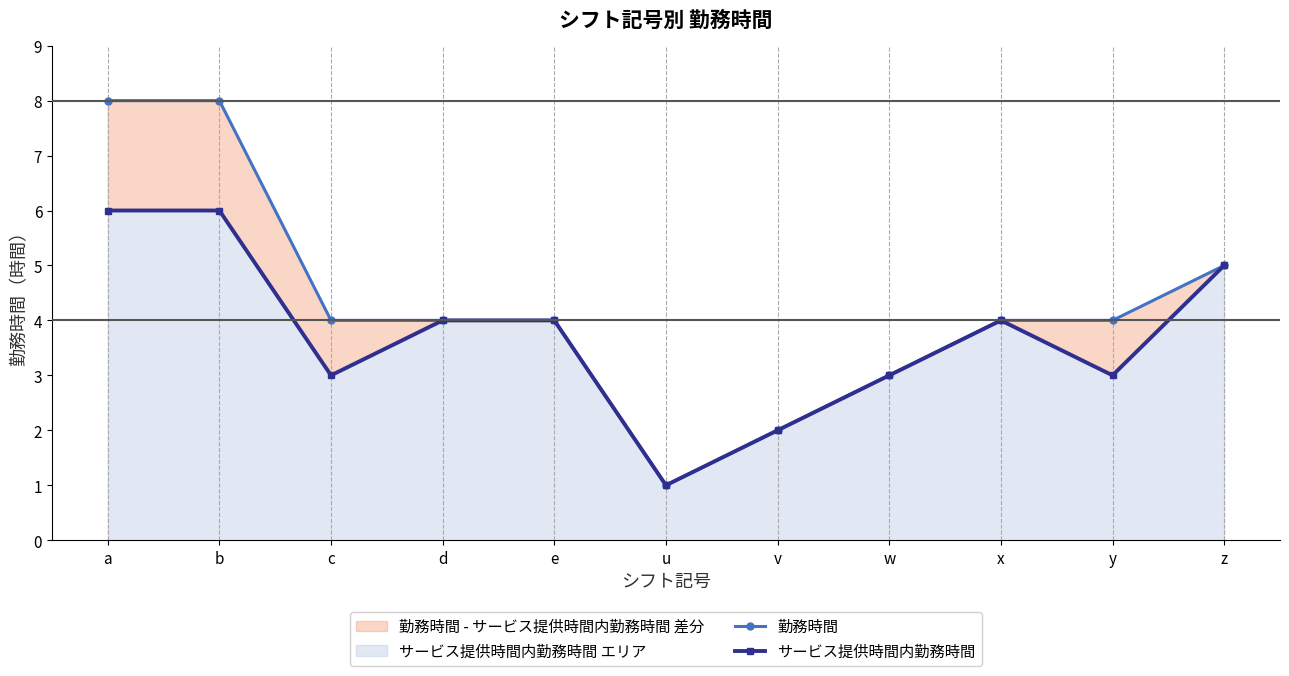

Which series has the largest total across all categories?

勤務時間